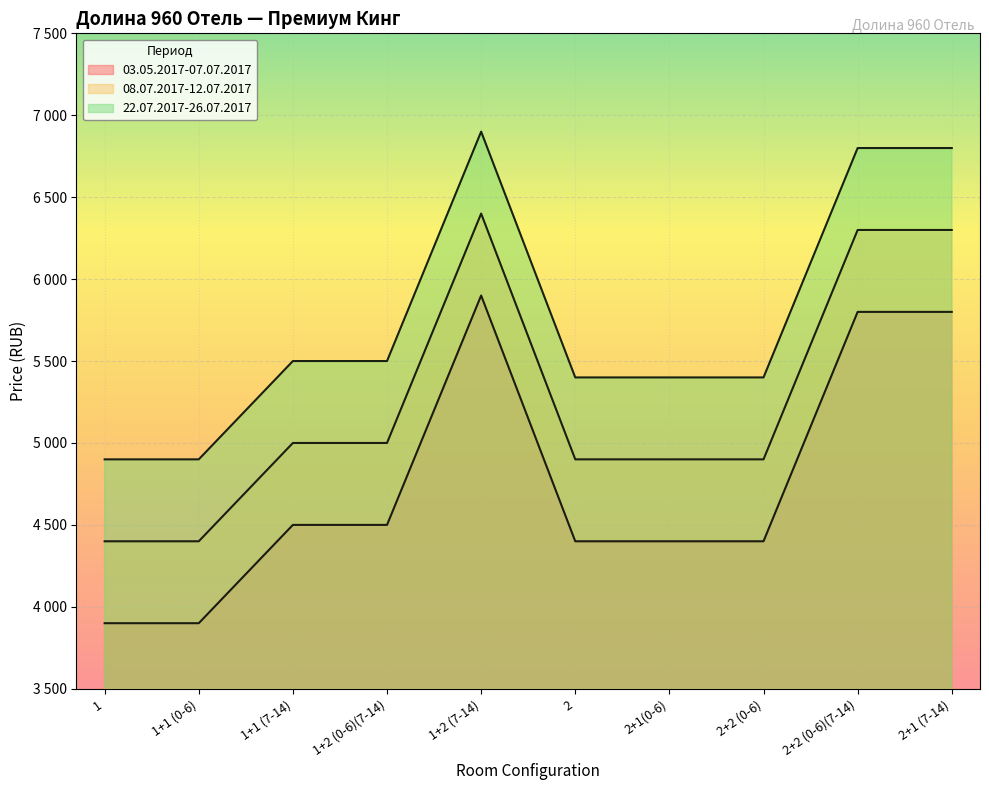

Which category has the lowest value in the 22.07.2017-26.07.2017 series?

1